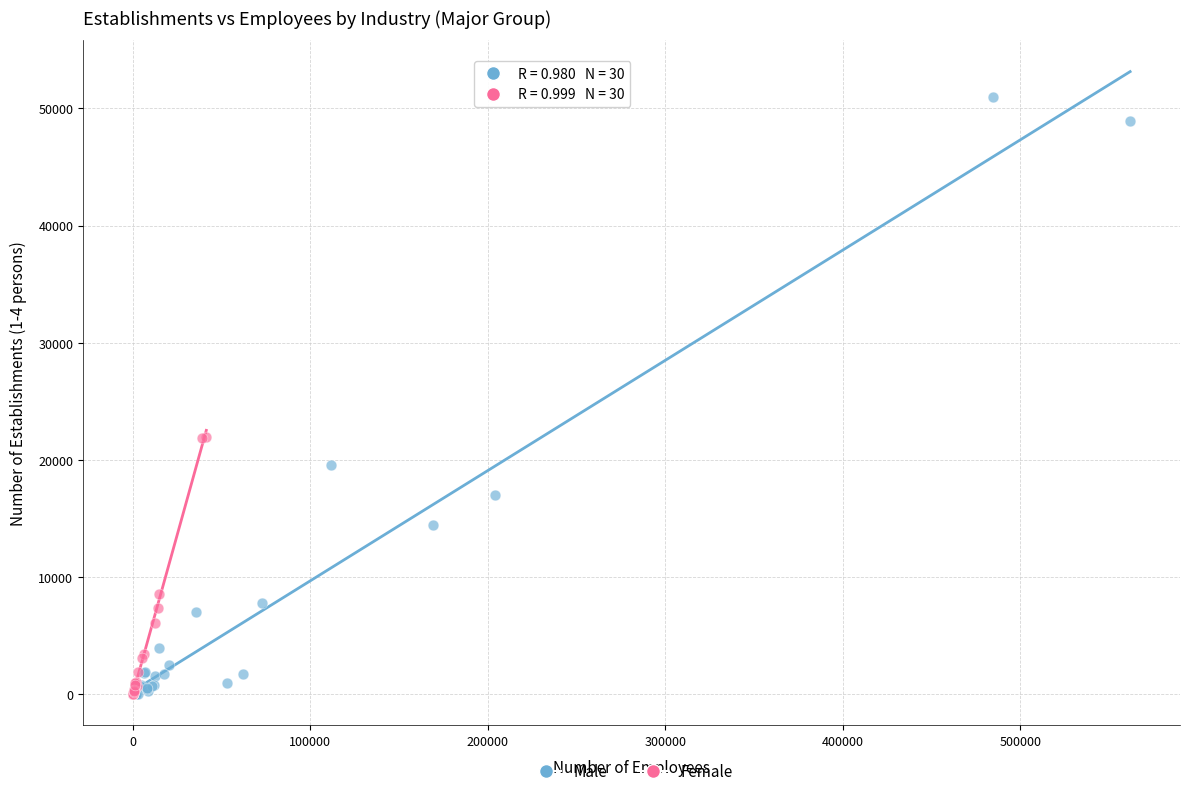

What are all the series names shown in the legend?

Male, Female